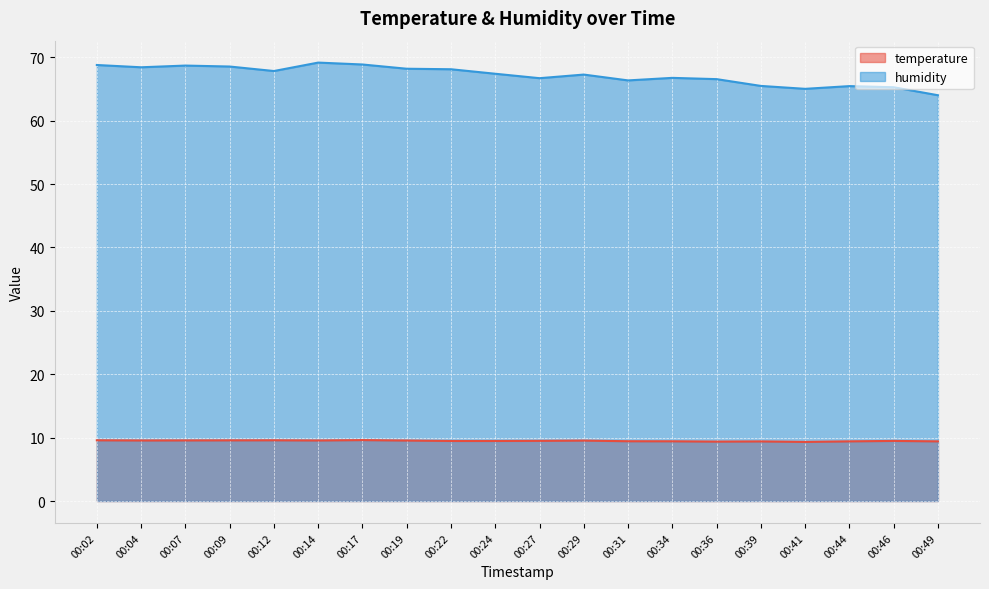

At how many categories does at least one series exceed 35?

20